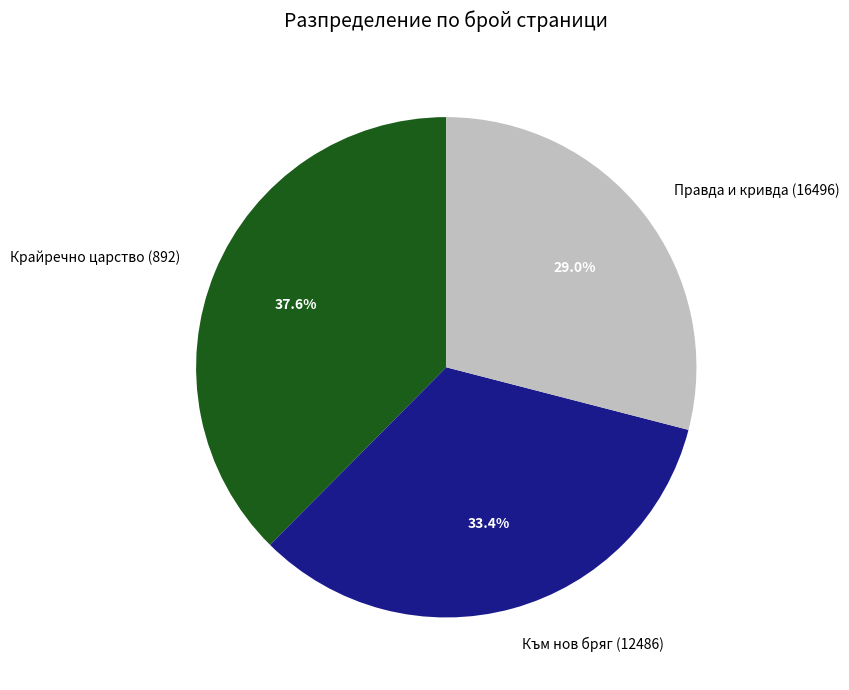

What portion of the pie excludes Към нов бряг (12486)?

66.6%